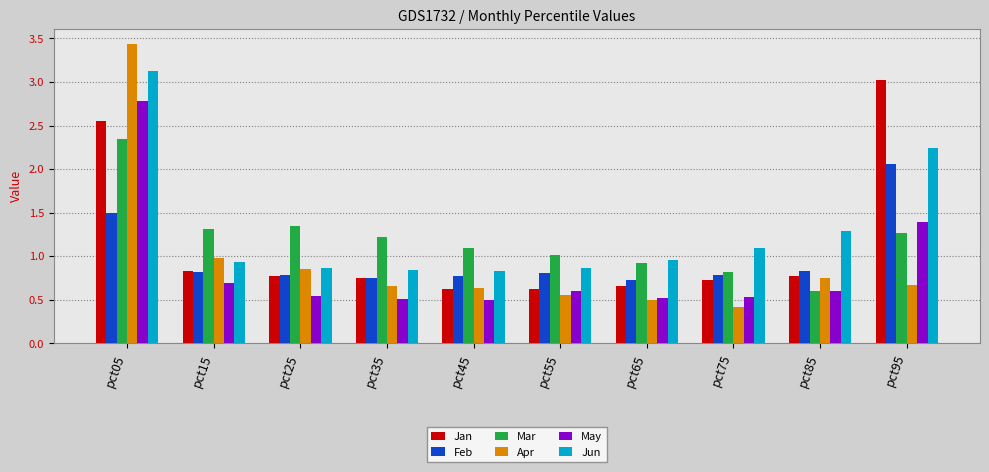

Which series has the widest spread of values?

Apr